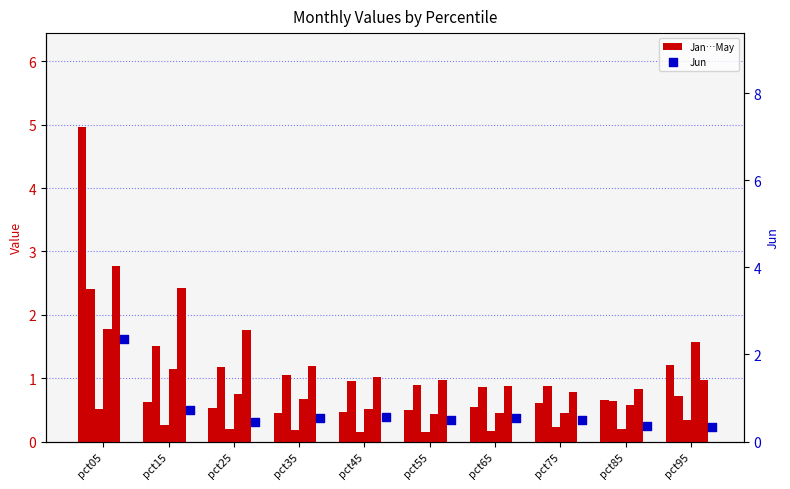

Which series contains the lowest Y value?

Mar